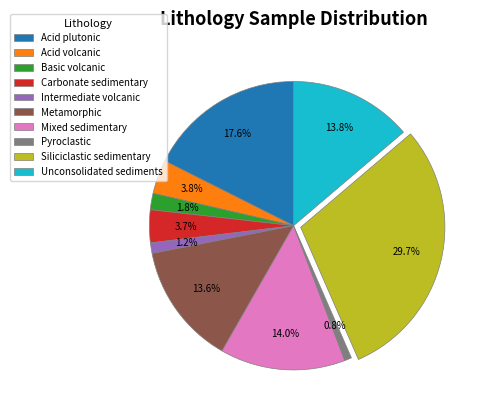

Does Acid plutonic account for over 50% of the chart?

No